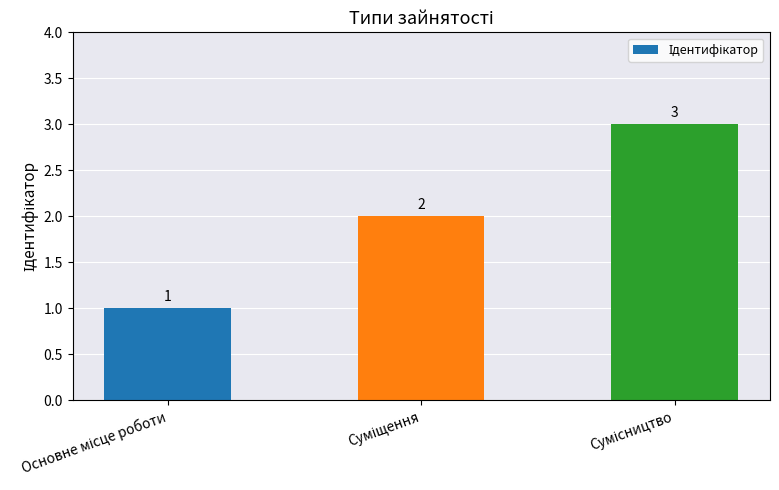

How many values are between 1 and 3?

3